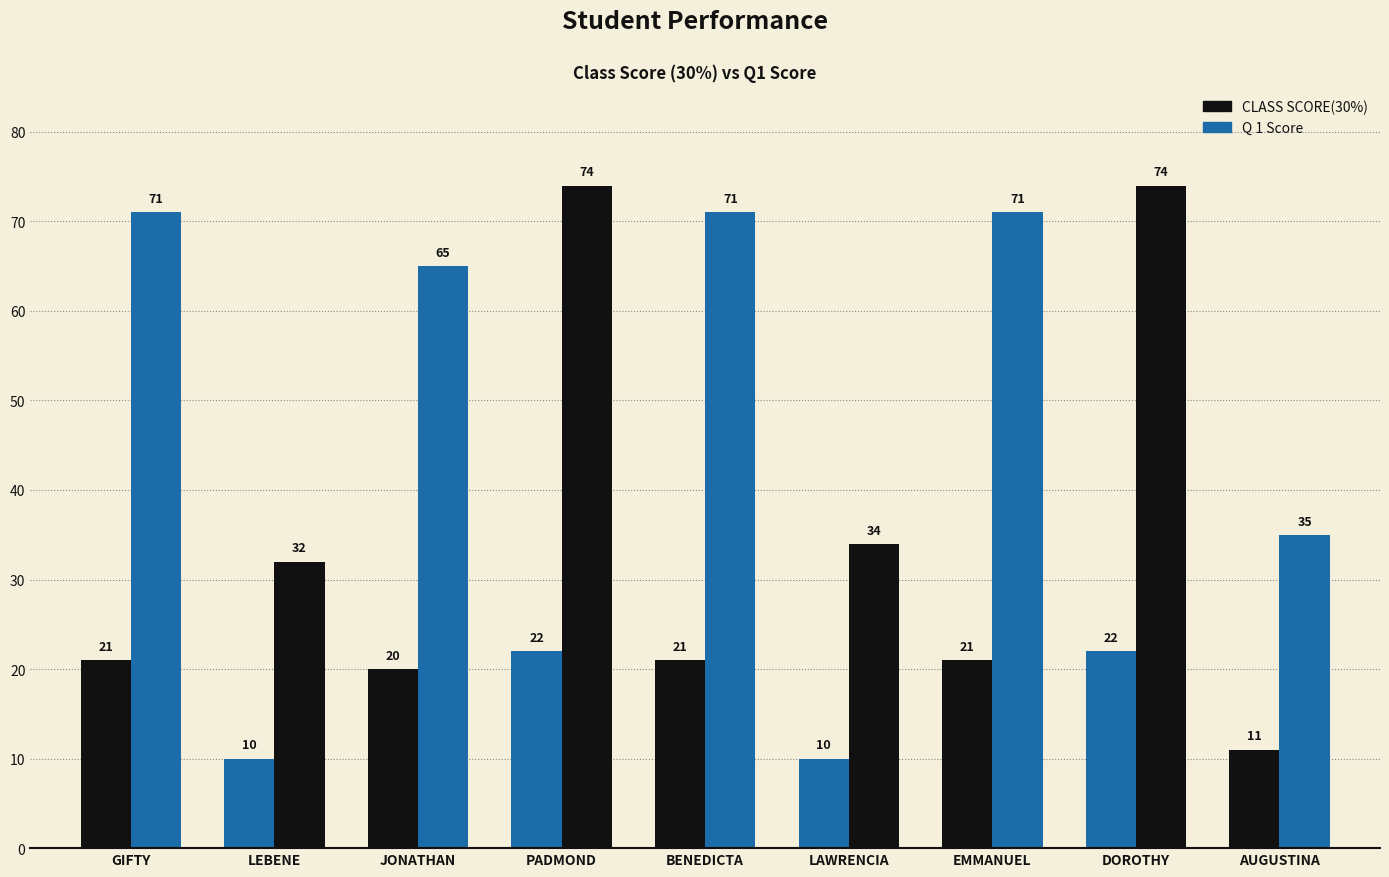

How many distinct data groups are displayed?

2